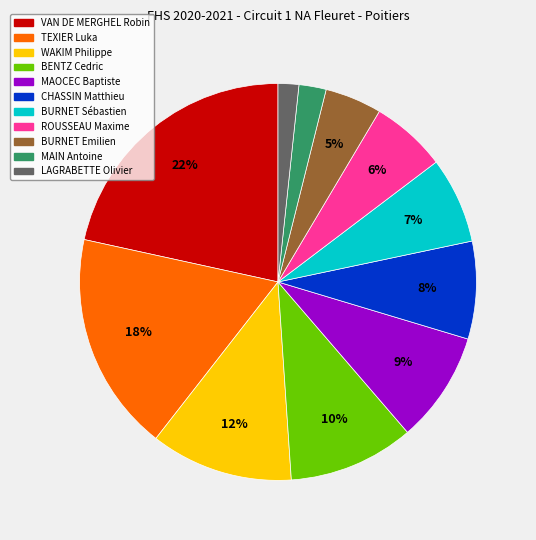

To the nearest percent, what is the difference between the largest and smallest slice percentages?

20%